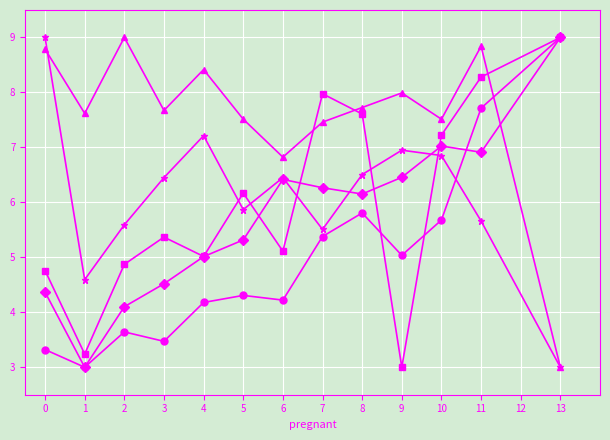

What is the minimum value shown in the chart?

3.0